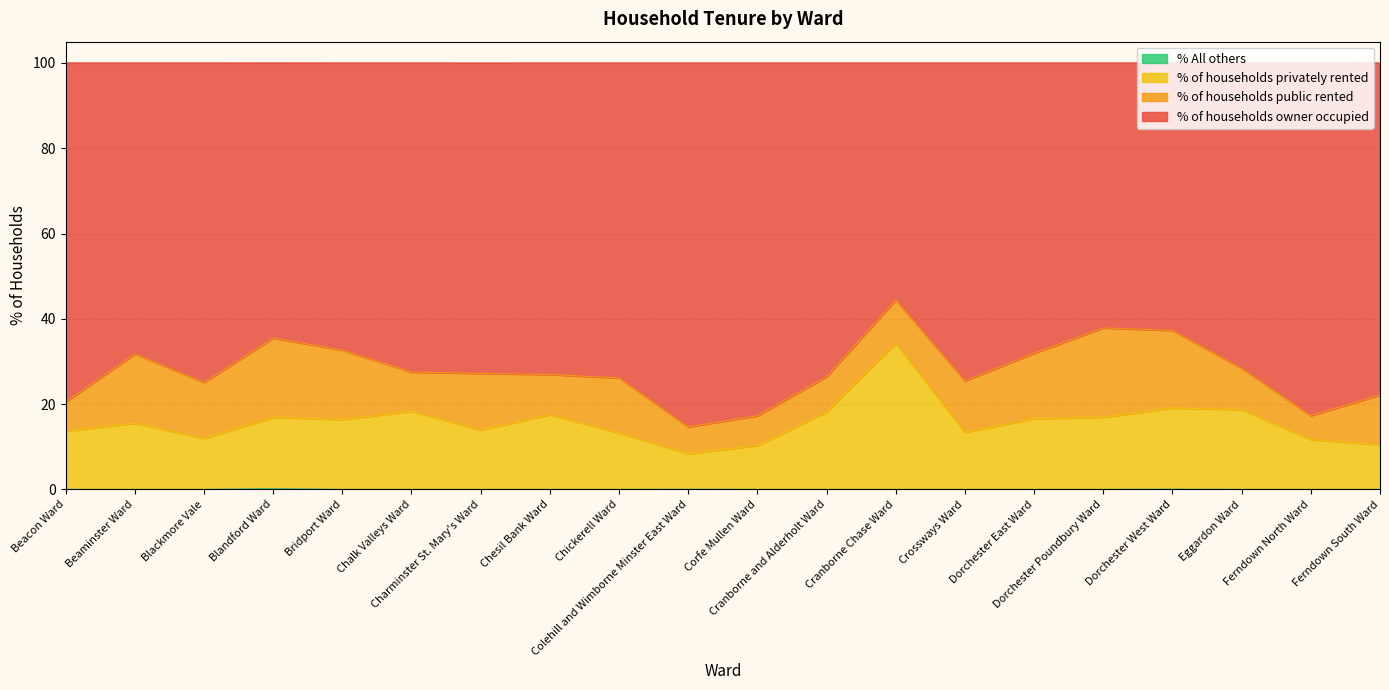

True or false: % All others and % of households privately rented cross at least once.

False